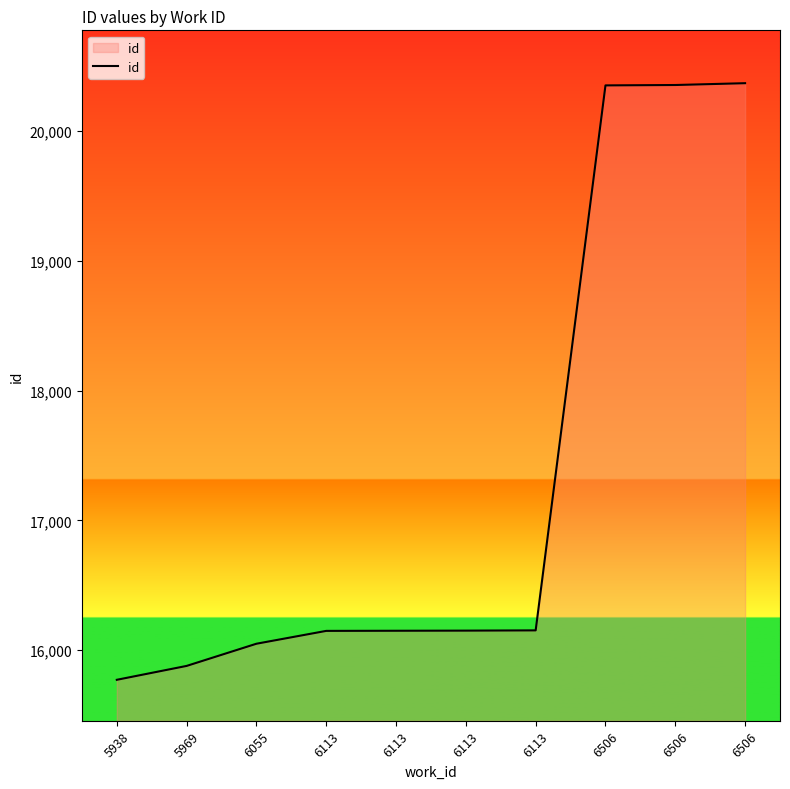

Which category has the lowest value across all series?

5938